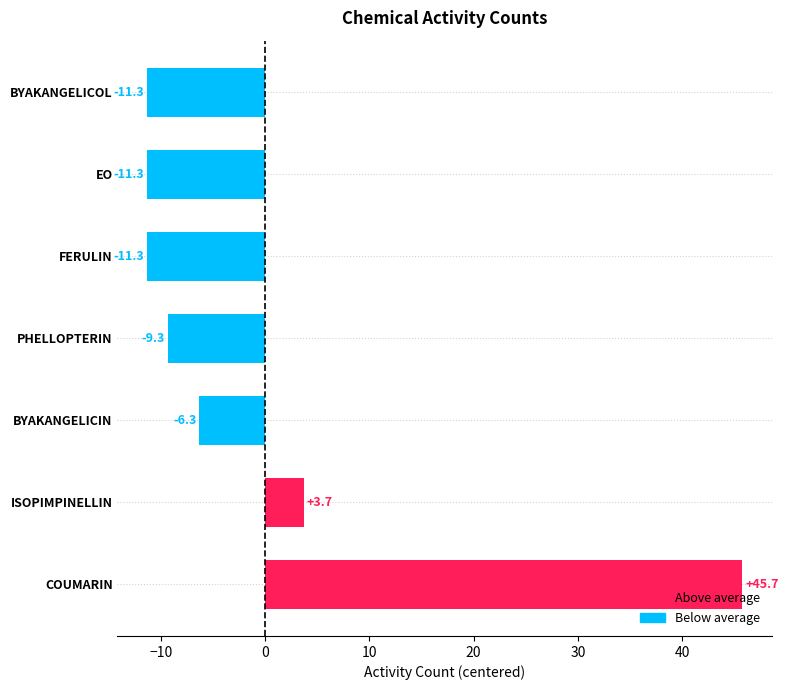

What is the greatest value displayed?

45.7